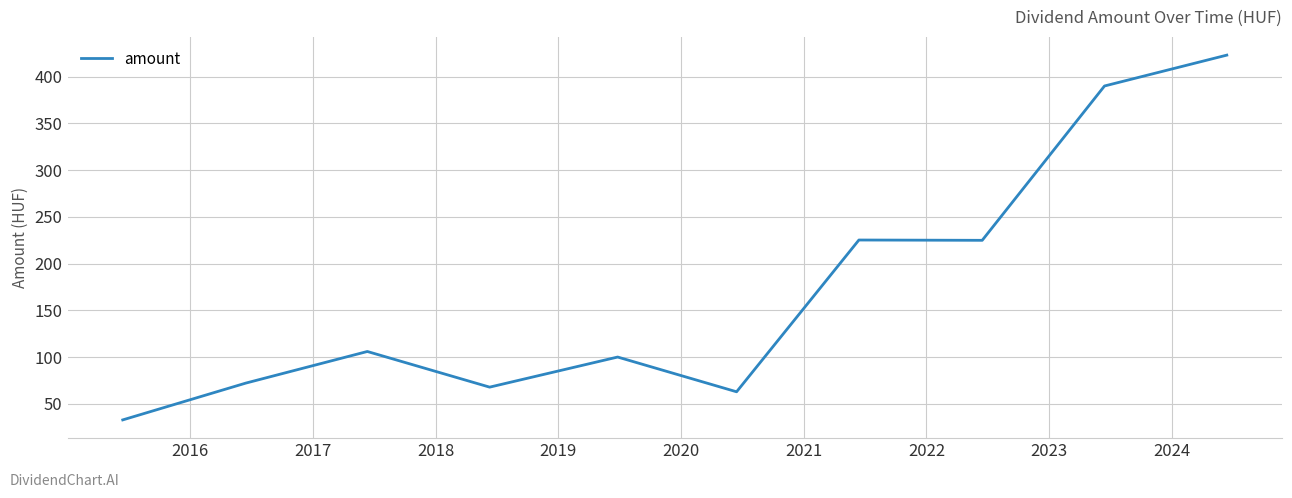

What is the smallest value displayed?

33.0